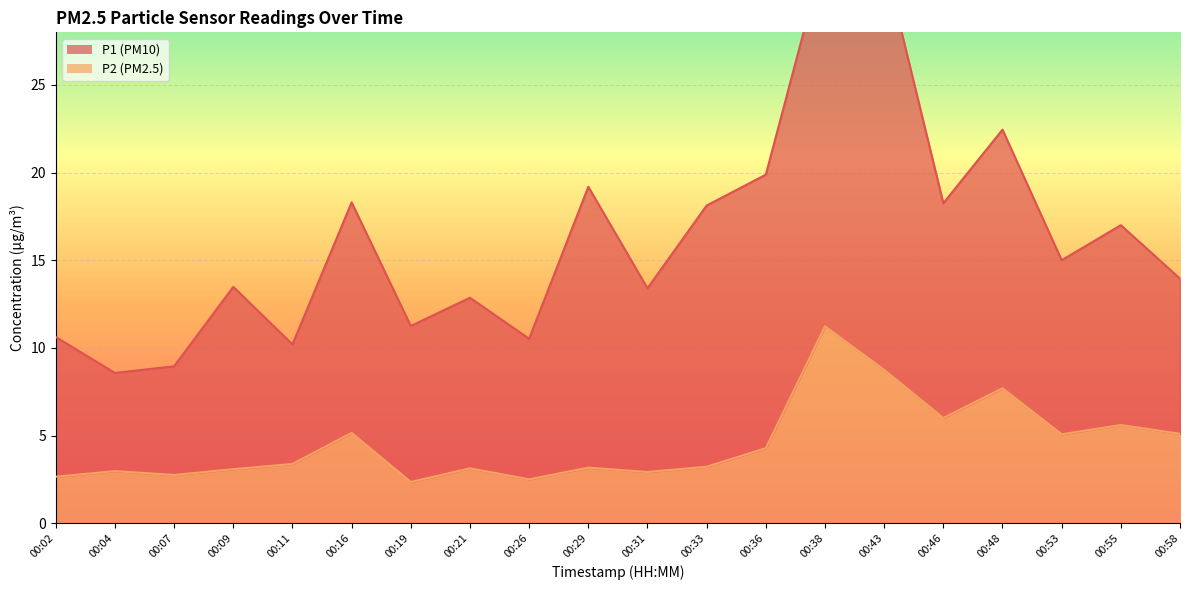

At which category does the chart reach its minimum across all series?

00:19